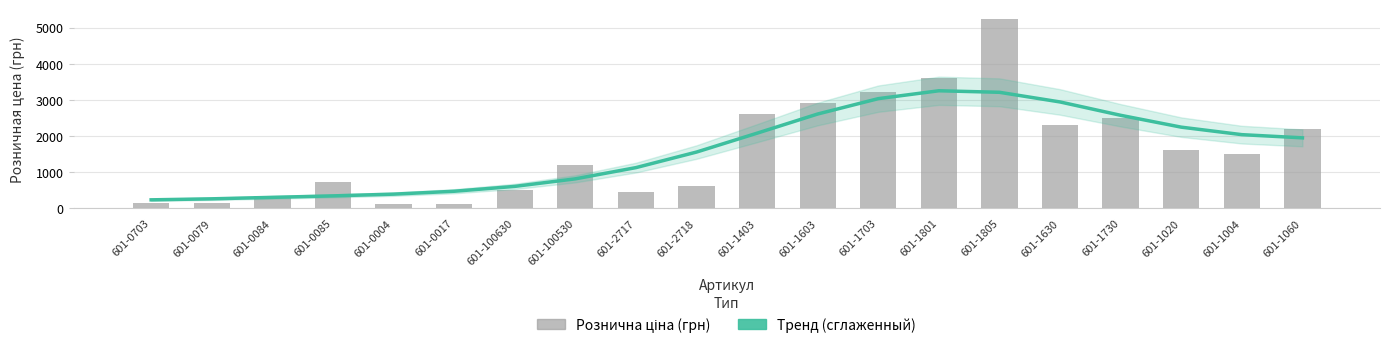

Which category has the lowest value across all series?

601-0017